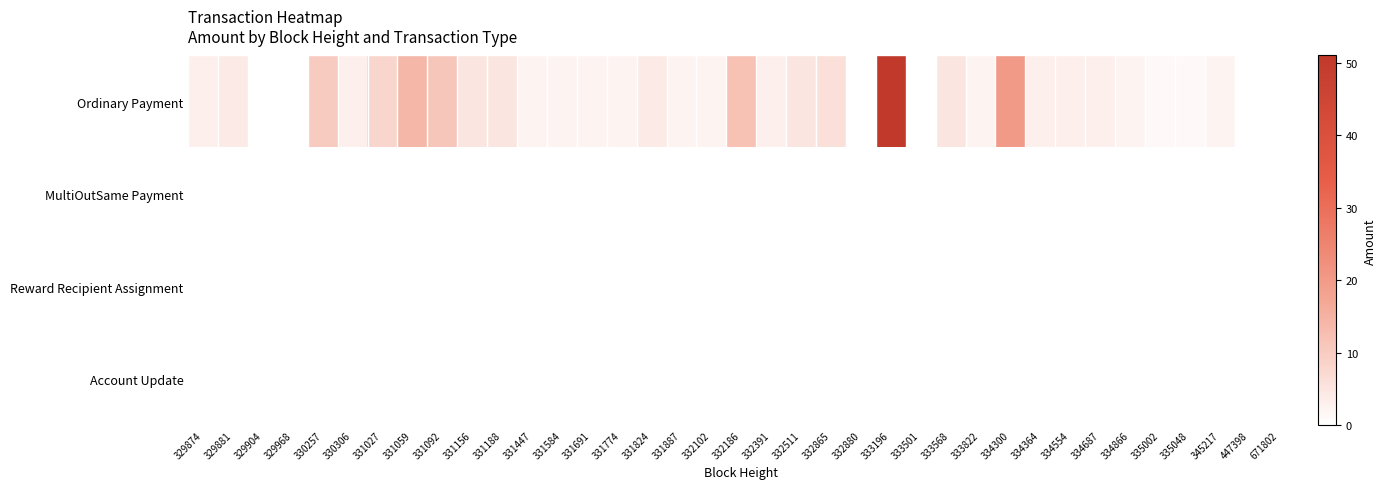

Reading right to left, list all the values displayed in this chart.

Ordinary Payment: 671802=0.0	447398=0.0	345217=2.0	335048=1.0	335002=1.0	334866=2.0	334687=3.0	334554=3.0	334364=3.0	334300=20.0	333822=2.0	333568=5.0	333501=0.0	333196=51.0	332880=0.0	332865=6.0	332511=5.0	332391=3.0	332186=12.0	332102=2.0	331887=2.0	331824=4.0	331774=2.0	331691=2.0	331584=2.0	331447=2.0	331188=5.0	331156=5.0	331092=11.0	331059=14.0	331027=8.0	330306=3.0	330257=10.0	329968=0.0	329904=0.0	329881=4.0	329874=3.0
MultiOutSame Payment: 671802=0.0	447398=0.0	345217=0.0	335048=0.0	335002=0.0	334866=0.0	334687=0.0	334554=0.0	334364=0.0	334300=0.0	333822=0.0	333568=0.0	333501=0.0	333196=0.0	332880=0.0	332865=0.0	332511=0.0	332391=0.0	332186=0.0	332102=0.0	331887=0.0	331824=0.0	331774=0.0	331691=0.0	331584=0.0	331447=0.0	331188=0.0	331156=0.0	331092=0.0	331059=0.0	331027=0.0	330306=0.0	330257=0.0	329968=0.0	329904=0.0	329881=0.0	329874=0.0
Reward Recipient Assignment: 671802=0.0	447398=0.0	345217=0.0	335048=0.0	335002=0.0	334866=0.0	334687=0.0	334554=0.0	334364=0.0	334300=0.0	333822=0.0	333568=0.0	333501=0.0	333196=0.0	332880=0.0	332865=0.0	332511=0.0	332391=0.0	332186=0.0	332102=0.0	331887=0.0	331824=0.0	331774=0.0	331691=0.0	331584=0.0	331447=0.0	331188=0.0	331156=0.0	331092=0.0	331059=0.0	331027=0.0	330306=0.0	330257=0.0	329968=0.0	329904=0.0	329881=0.0	329874=0.0
Account Update: 671802=0.0	447398=0.0	345217=0.0	335048=0.0	335002=0.0	334866=0.0	334687=0.0	334554=0.0	334364=0.0	334300=0.0	333822=0.0	333568=0.0	333501=0.0	333196=0.0	332880=0.0	332865=0.0	332511=0.0	332391=0.0	332186=0.0	332102=0.0	331887=0.0	331824=0.0	331774=0.0	331691=0.0	331584=0.0	331447=0.0	331188=0.0	331156=0.0	331092=0.0	331059=0.0	331027=0.0	330306=0.0	330257=0.0	329968=0.0	329904=0.0	329881=0.0	329874=0.0